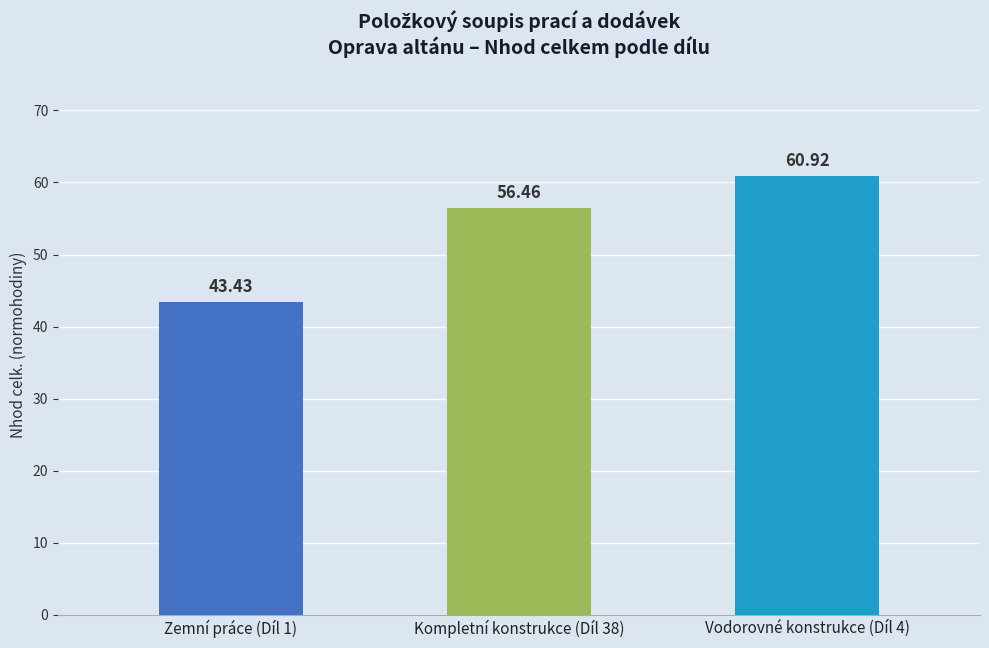

List the labels in order of value, smallest first.

Zemní práce (Díl 1), Kompletní konstrukce (Díl 38), Vodorovné konstrukce (Díl 4)